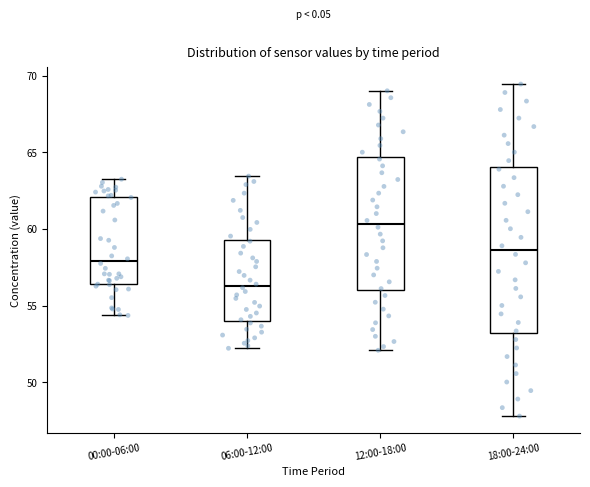

Reading left to right, read every box against the y-axis: the position of its median line, the range the box covers, and the ends of its whiskers. The values are not printed on the chart, so give them approximately, as read against the axis.

00:00-06:00: median 58.0, box 56.5 to 62.0, whiskers 54.5 to 63.5
06:00-12:00: median 56.5, box 54.0 to 59.5, whiskers 52.0 to 63.5
12:00-18:00: median 60.5, box 56.0 to 64.5, whiskers 52.0 to 69.0
18:00-24:00: median 58.5, box 53.0 to 64.0, whiskers 48.0 to 69.5